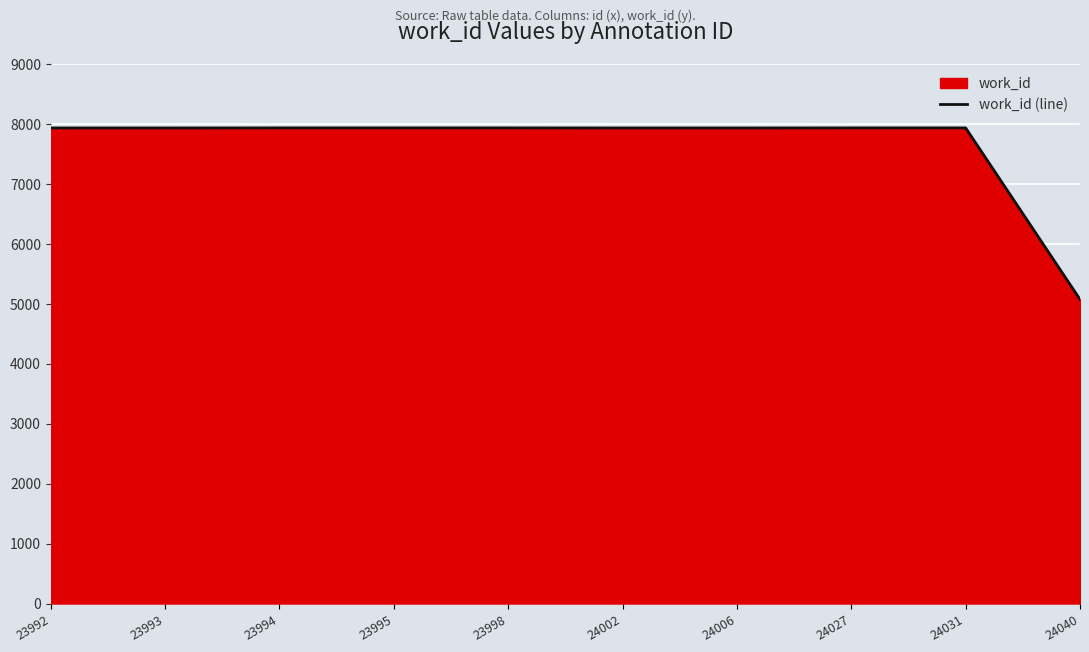

What value does the data have at 23995, to the nearest 50?

7950